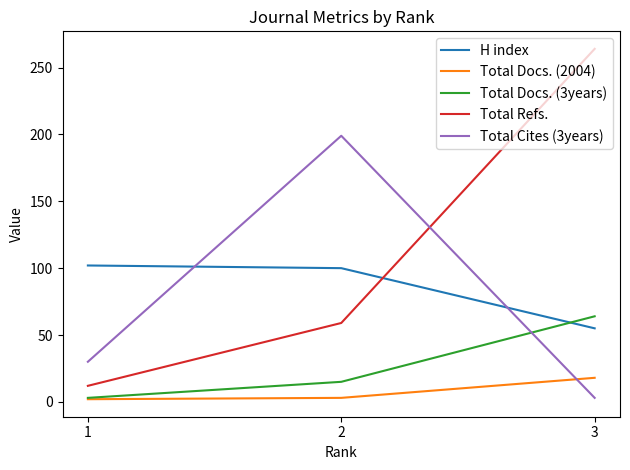

Which series has the widest spread of values?

Total Refs.